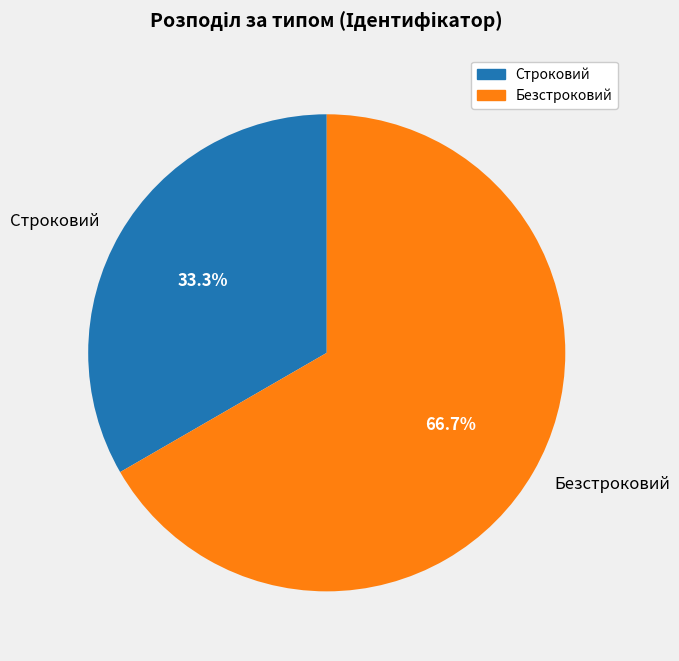

The Безстроковий slice represents 67% of the pie. True or false?

True